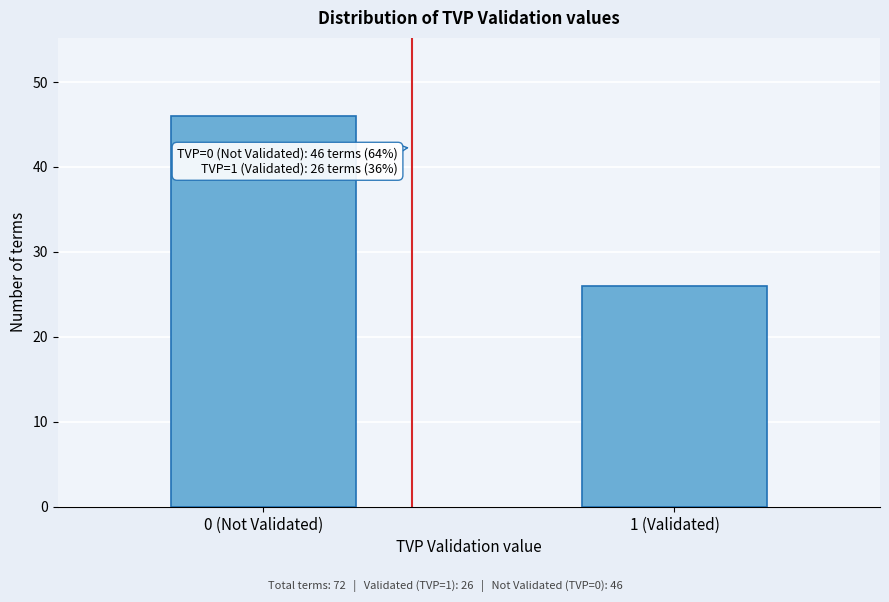

Reading right to left, what are all the values shown in this chart?

26	46